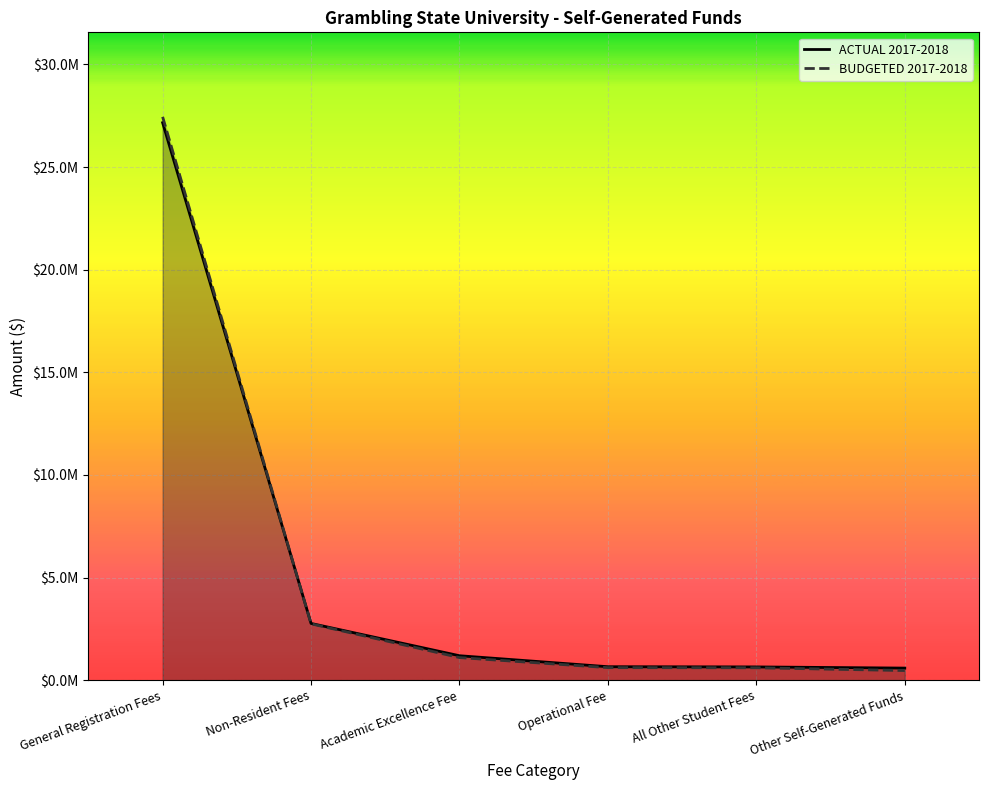

True or false: BUDGETED 2017-2018 has a value of 2744038.0 at Non-Resident Fees.

True